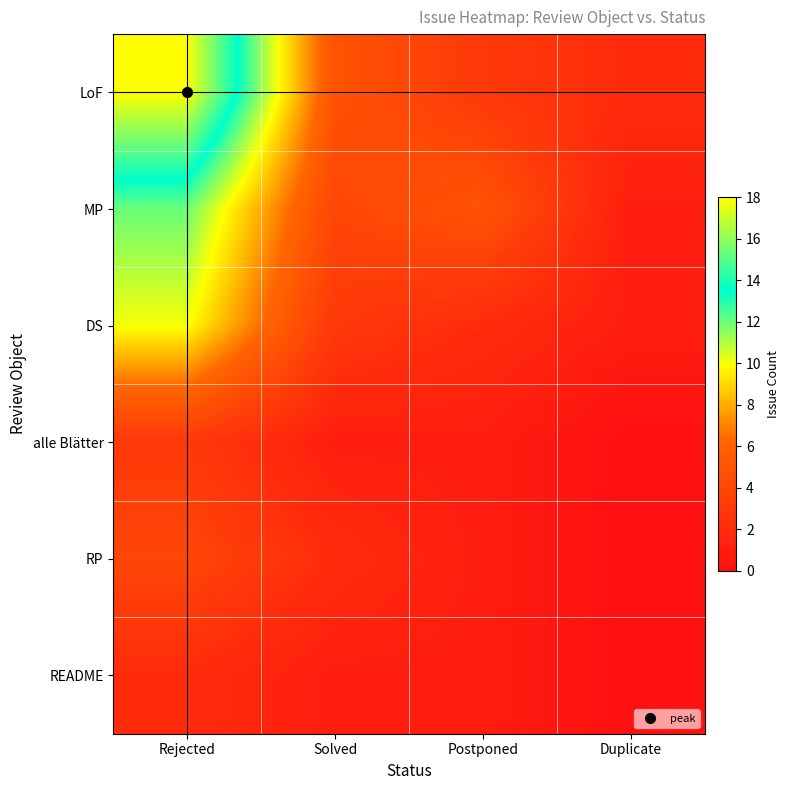

Which series changed the most between Rejected and Duplicate?

LoF